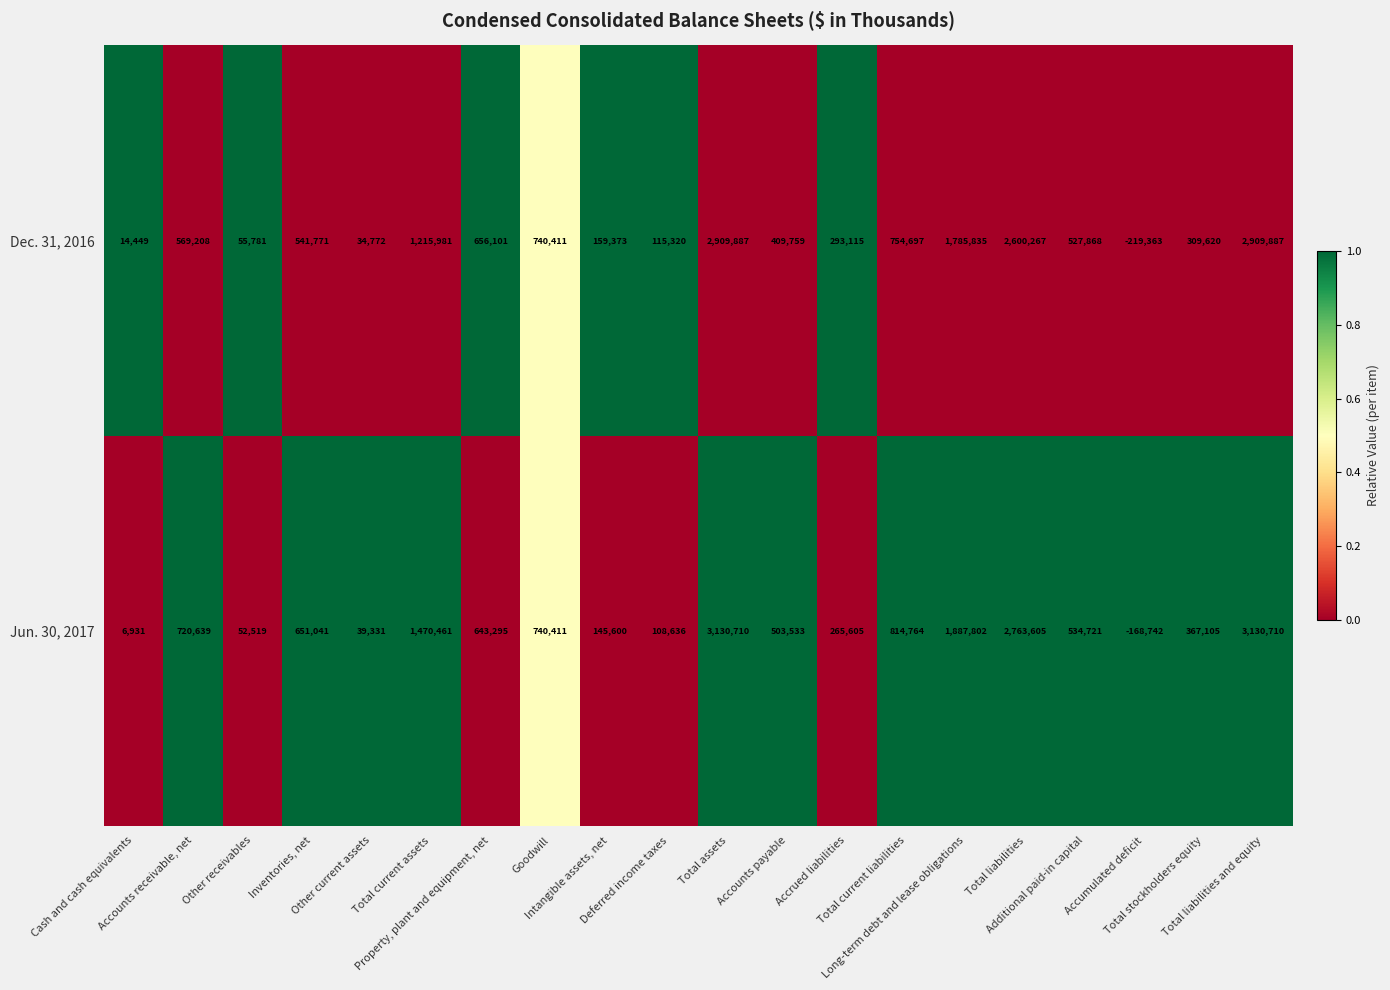

What is the difference between the second highest and minimum values in the Dec. 31, 2016 series?

3129250